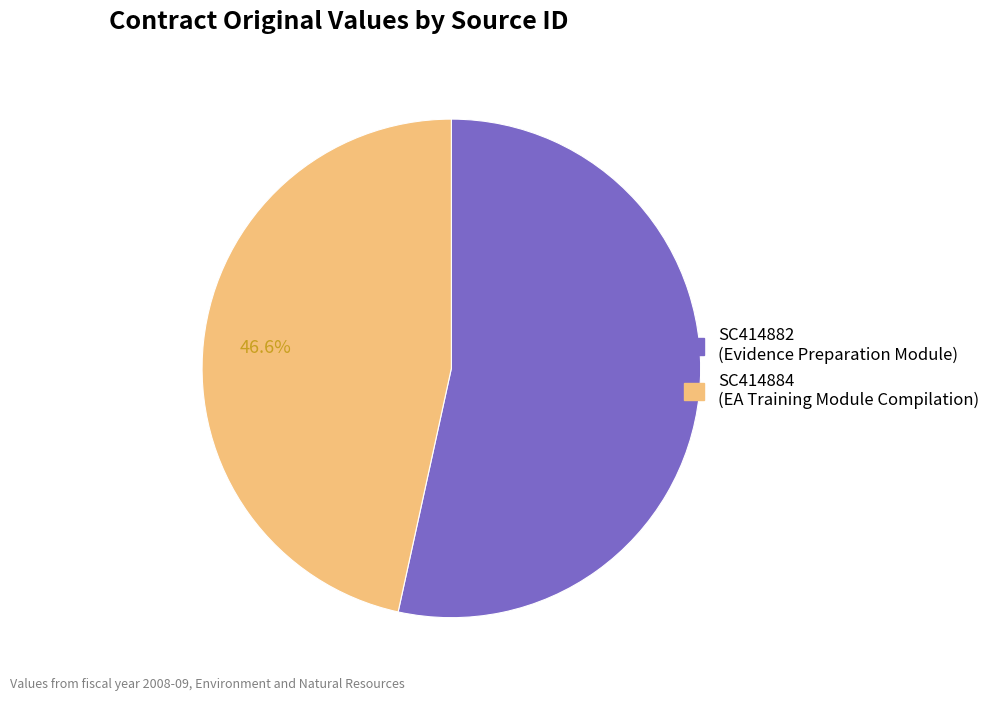

Does SC414882 account for over 50% of the chart?

Yes